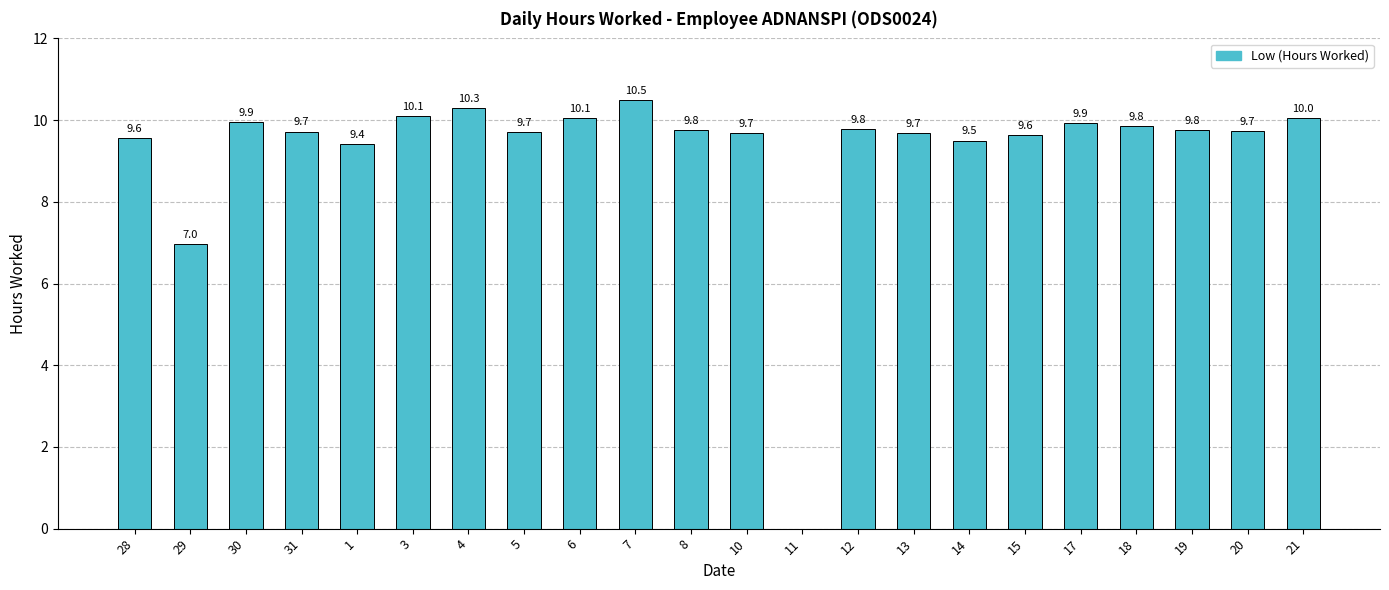

What is the sum of all values?

203.7